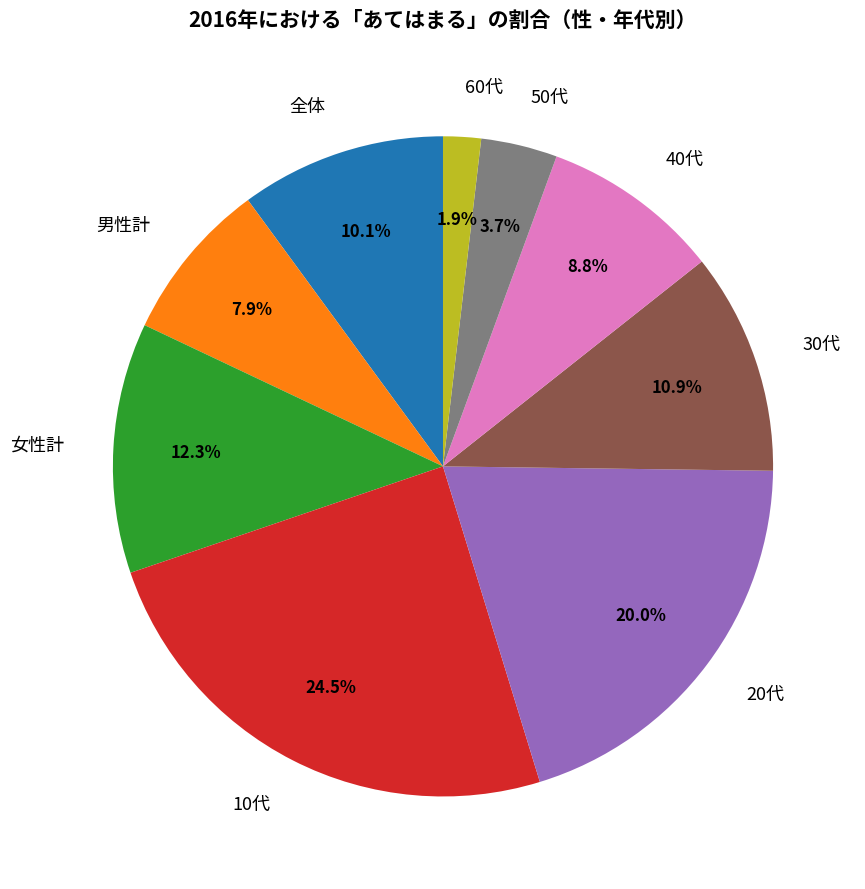

Which has a higher value, 50代 or 30代?

30代